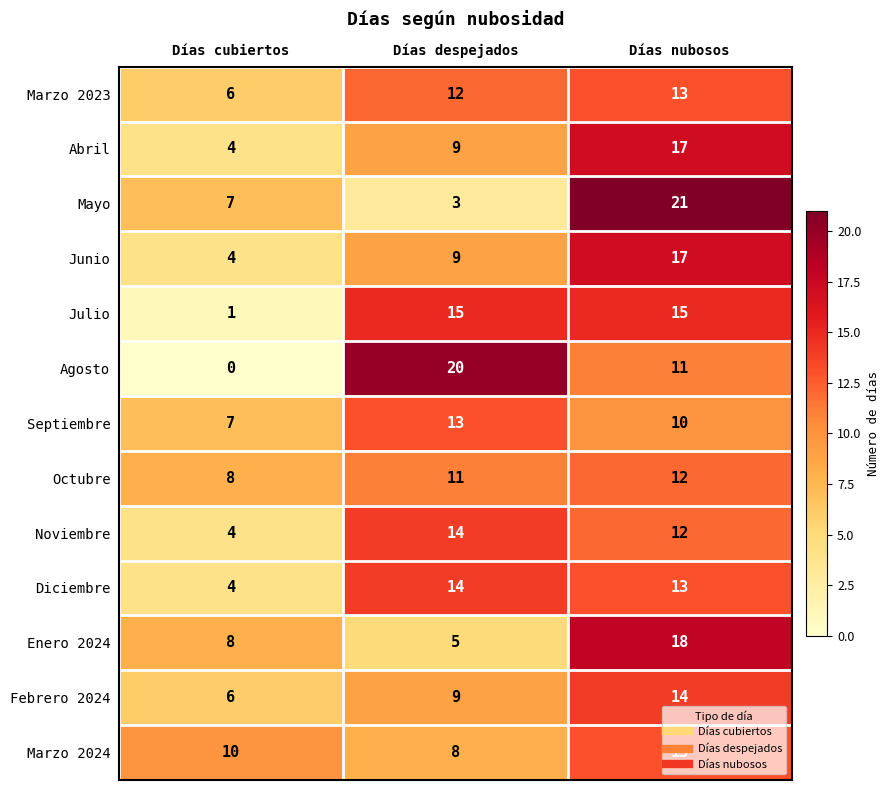

The Septiembre series shows 13 at Días despejados. True or false?

True